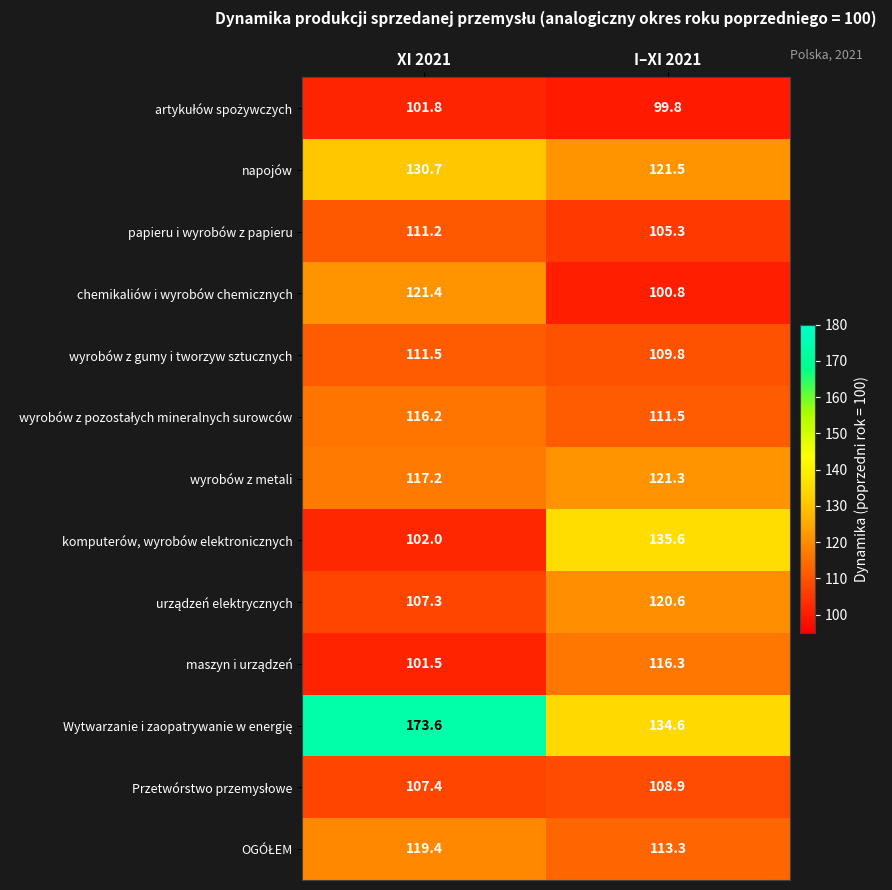

What is the average value of the napojów series?

126.1